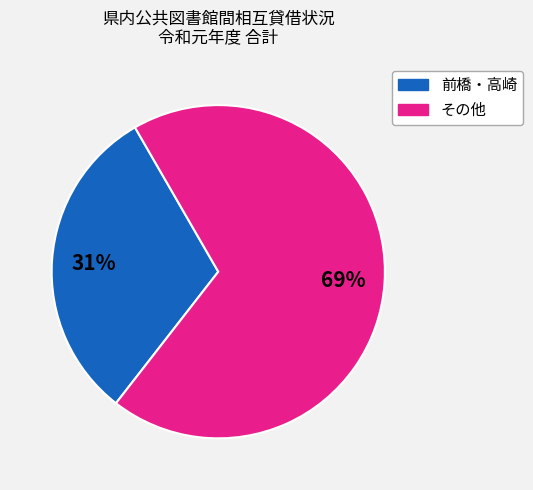

To the nearest percent, what is the average slice percentage?

50%